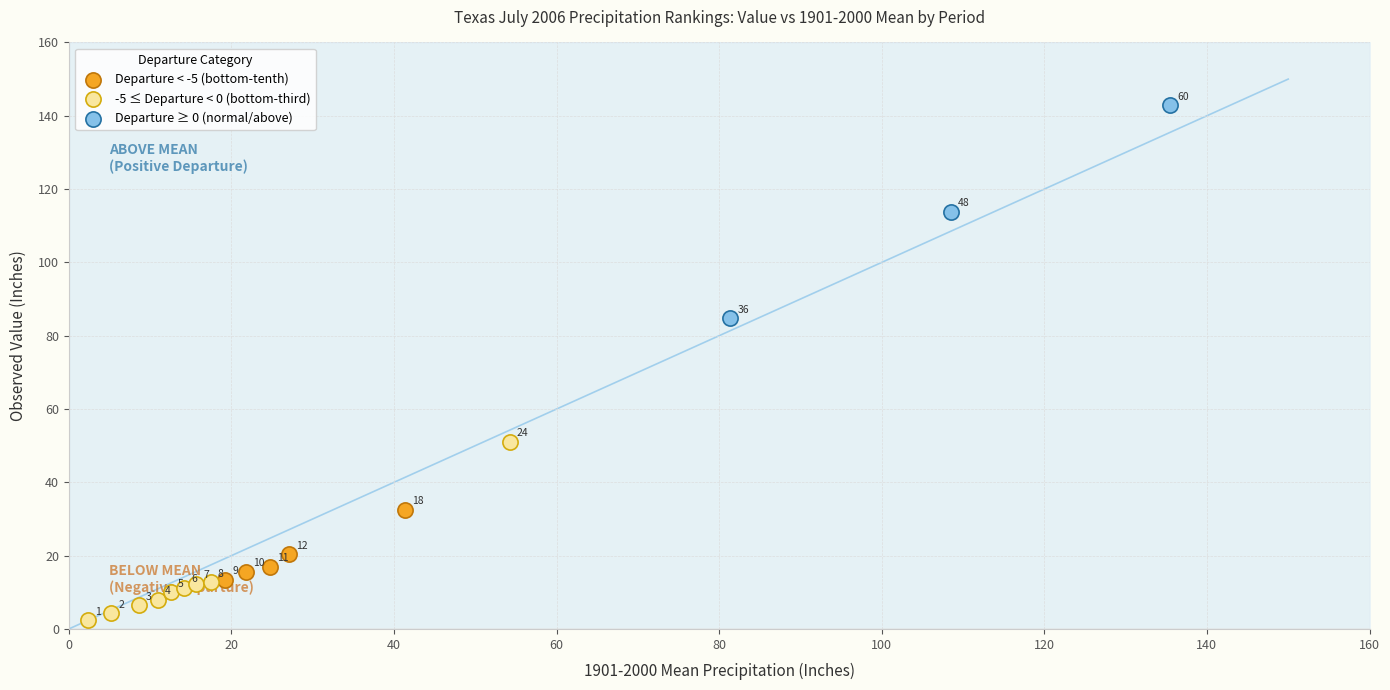

Which series contains the lowest Y value?

-5 ≤ Departure < 0 (bottom-third)